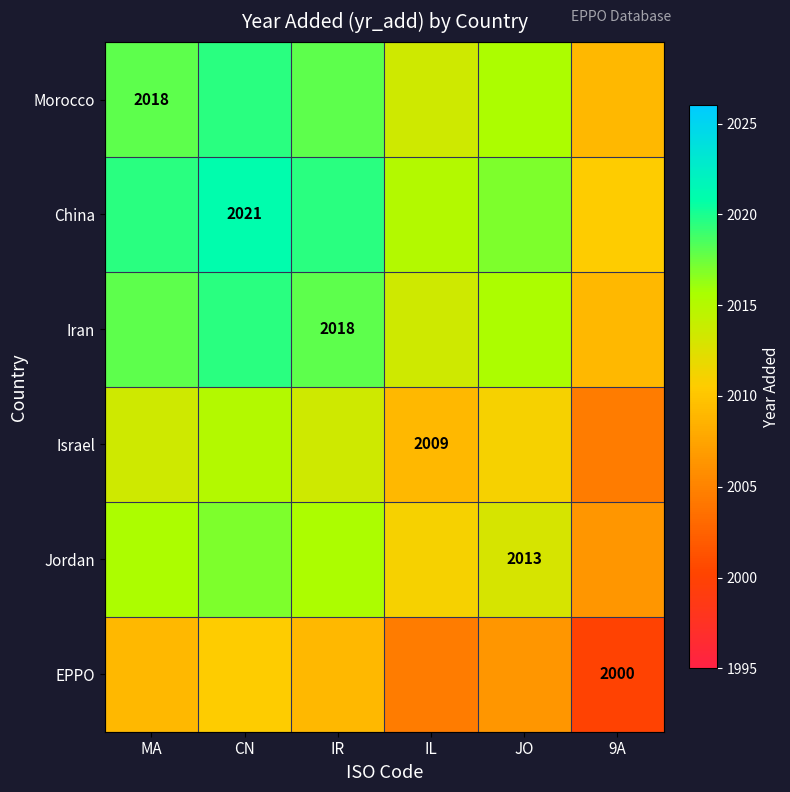

How many data points does each series have?

6